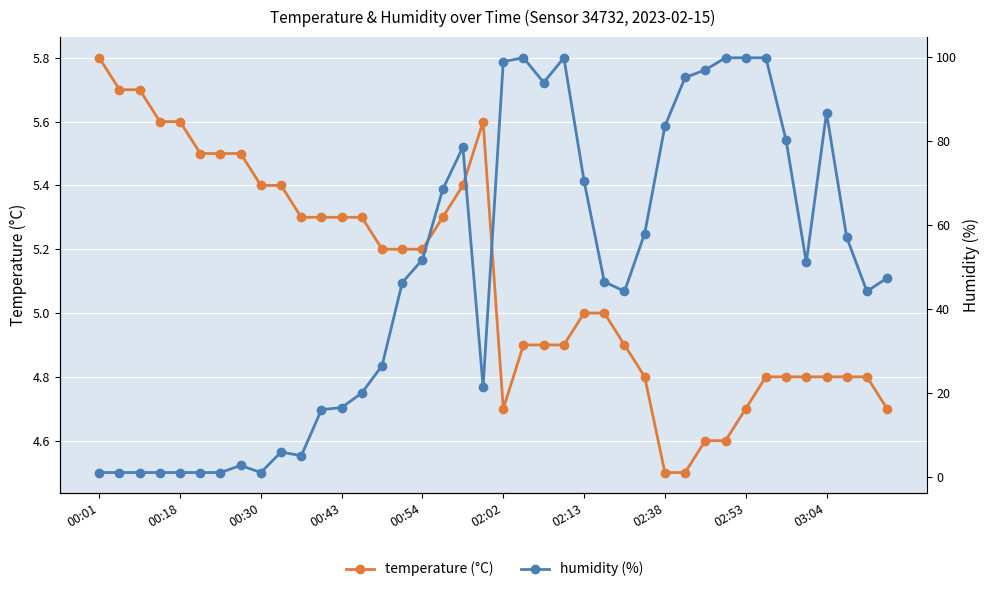

How many data points does each series have?

40